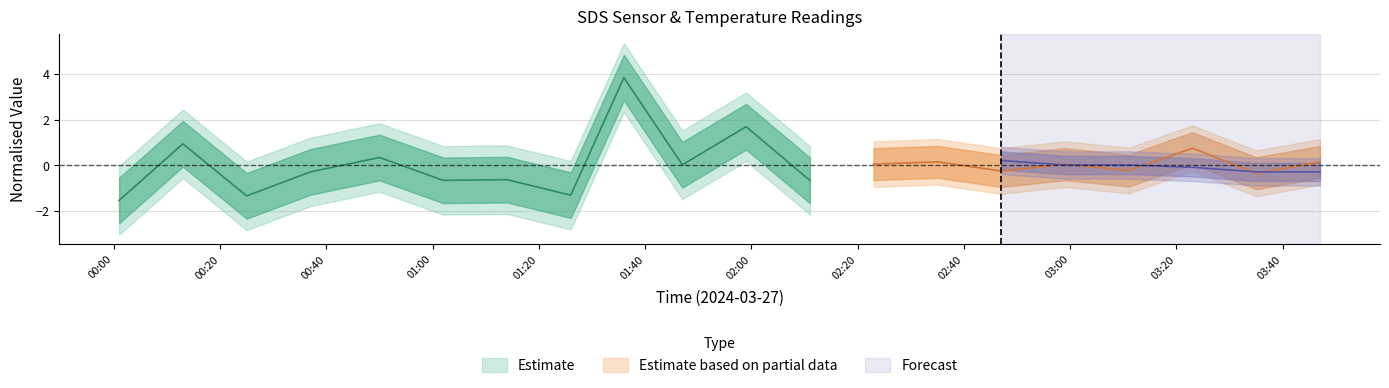

What position from the left is 00:01?

1